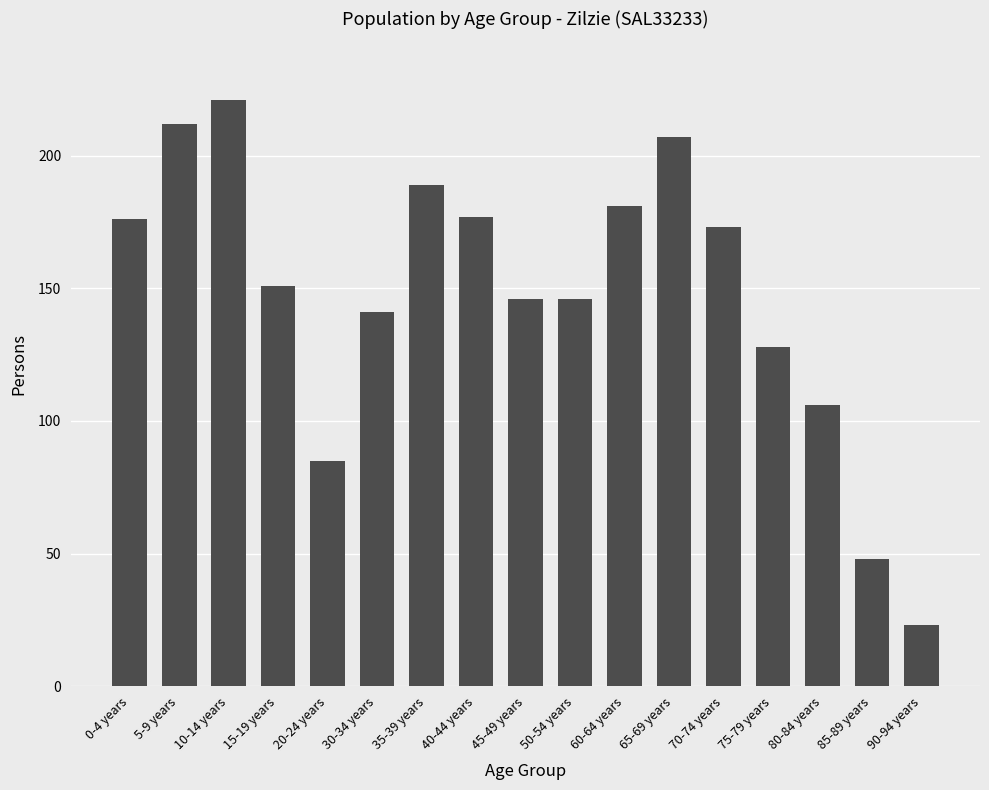

What is the difference between the maximum and minimum values?

198